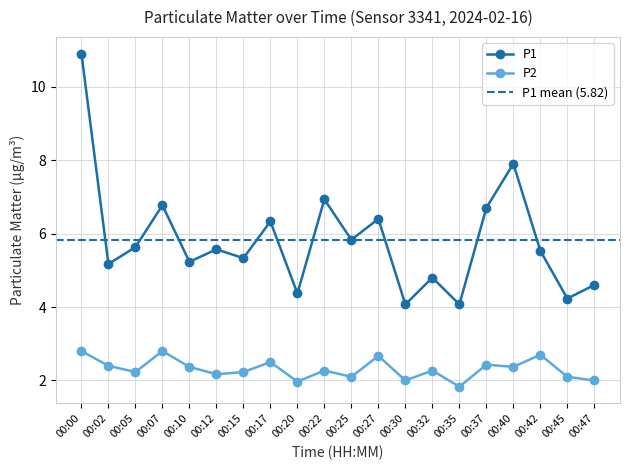

At which label does P1 reach its minimum?

00:30